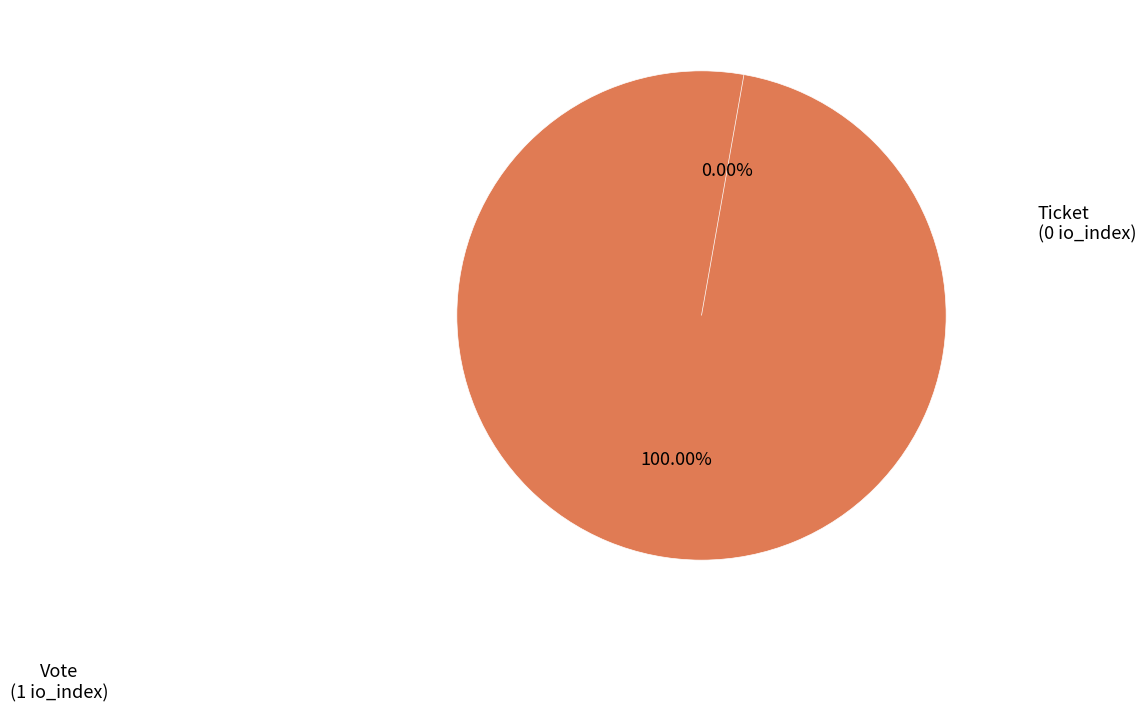

What portion of the pie excludes Ticket?

100.0%